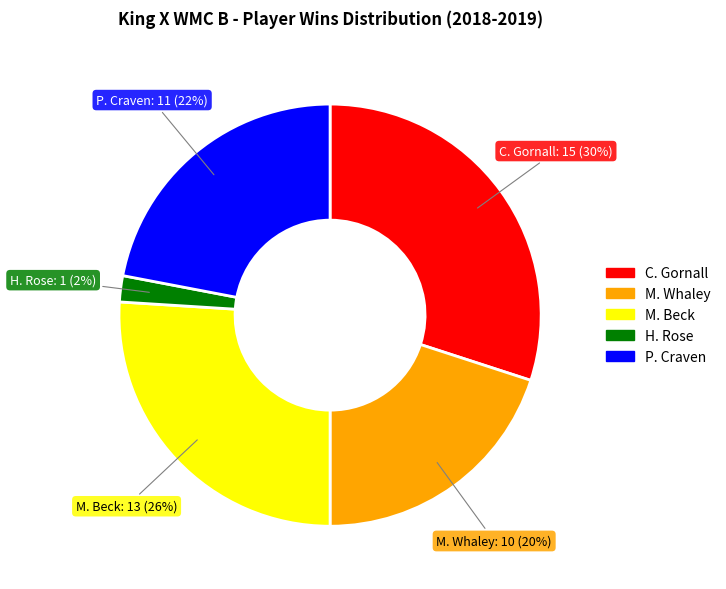

Is the sum of M. Beck and P. Craven greater than half?

No